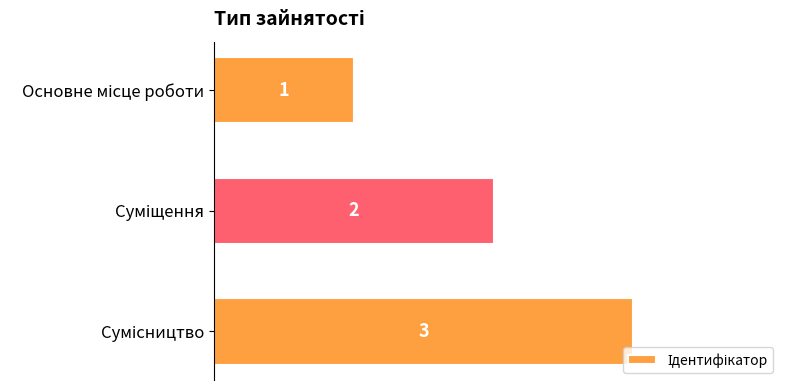

How many values are between 1 and 3?

3